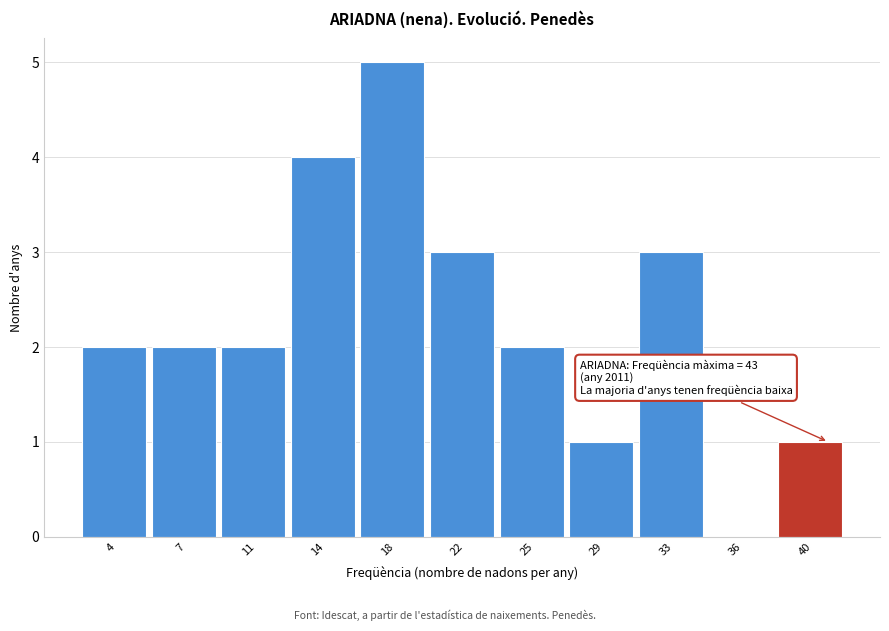

Reading right to left, extract all data points from this chart.

40=1	36=0	33=3	29=1	25=2	22=3	18=5	14=4	11=2	7=2	4=2